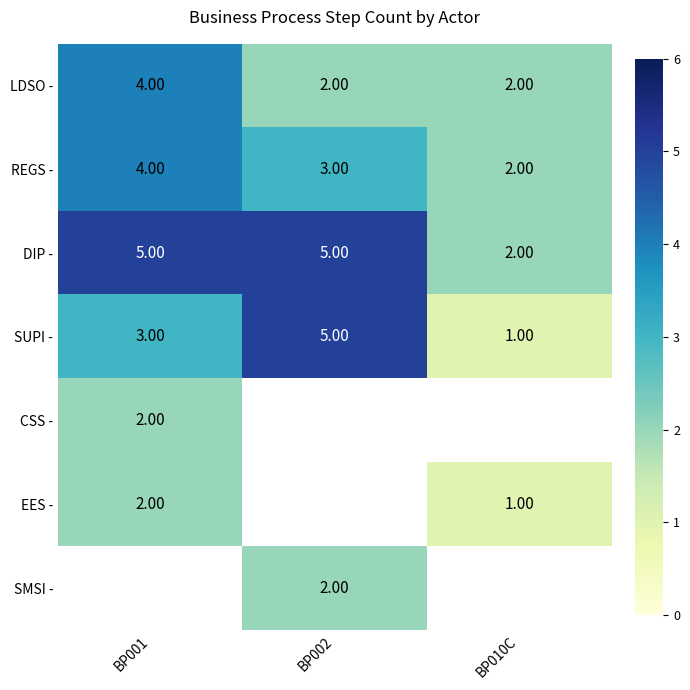

How many SUPI - values are between 1 and 5?

3